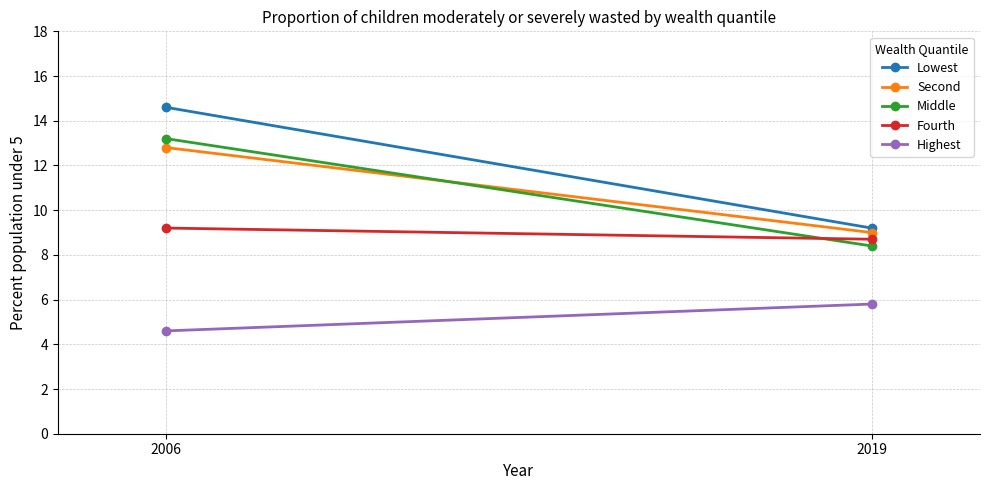

How many Second values are between 9 and 12?

1